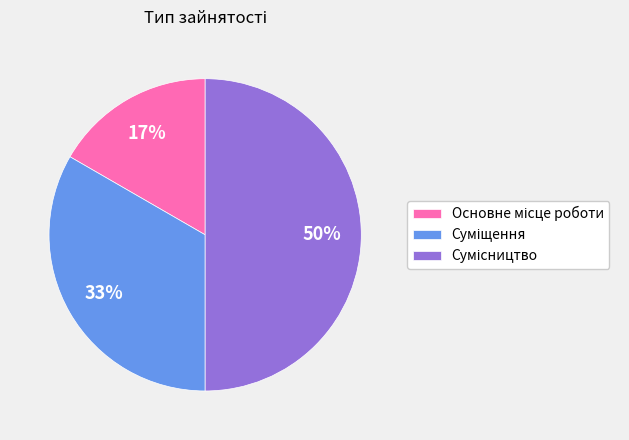

To the nearest percent, what is the average slice percentage?

33%